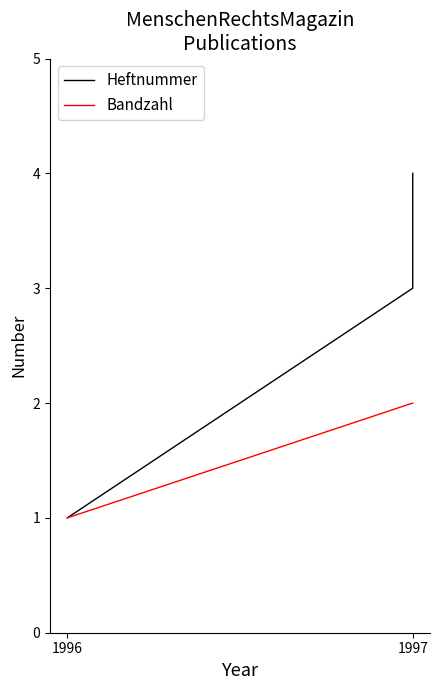

True or false: Bandzahl has a value of 1 at 1997.

False